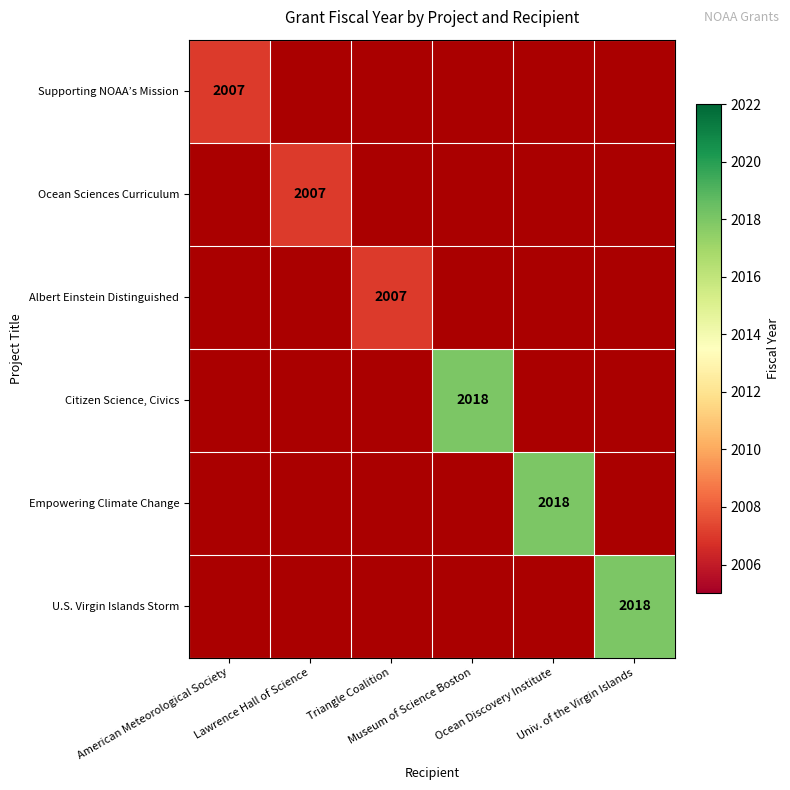

At how many categories does at least one series exceed 2017?

3